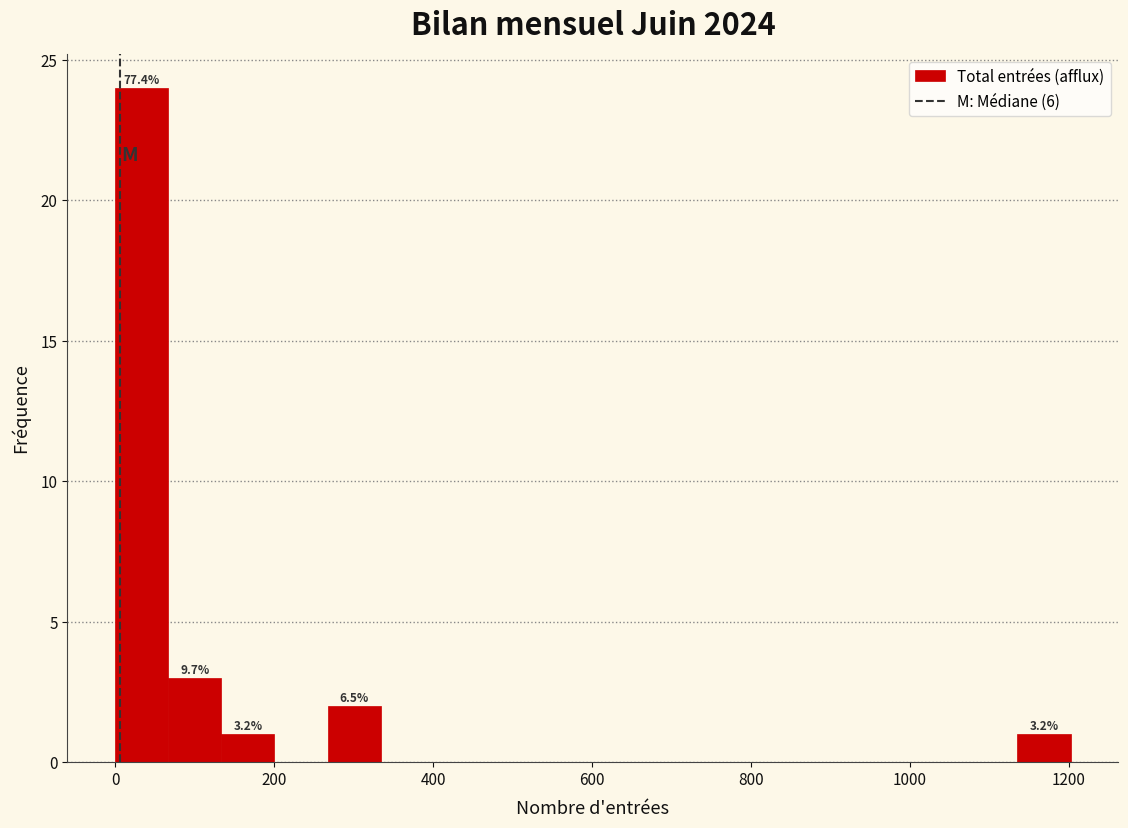

Read against the x-axis, roughly where is the centre of the tallest bar?

40